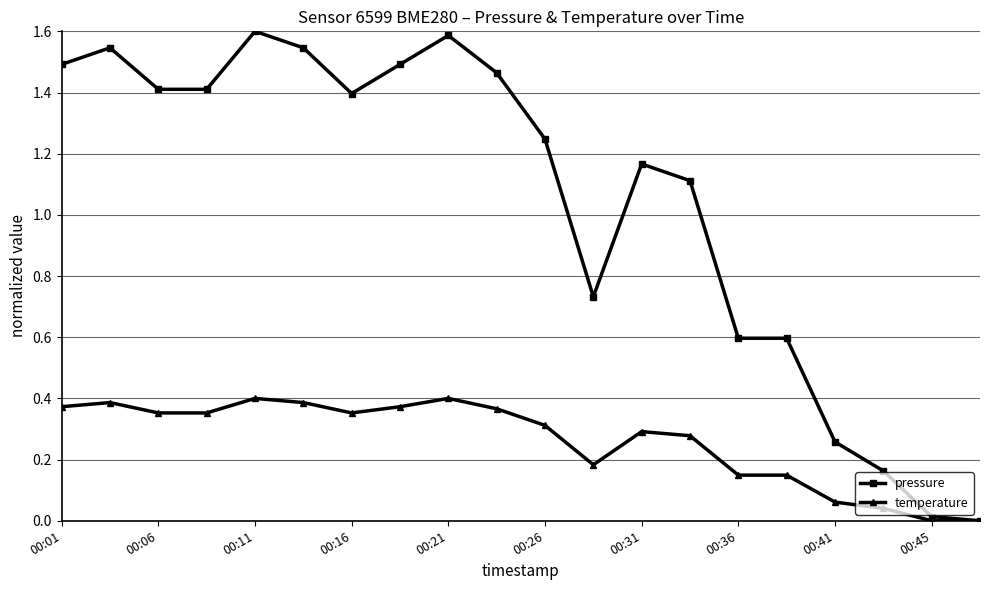

True or false: temperature has more than 1 interior local peaks.

True